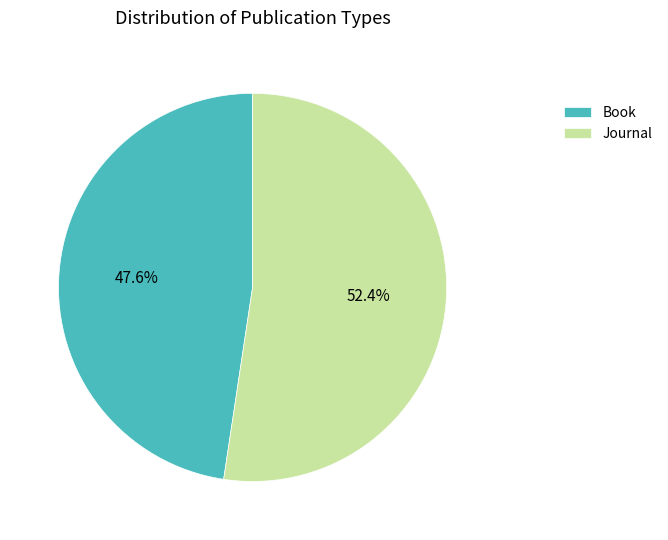

Does any single category account for the majority?

Yes